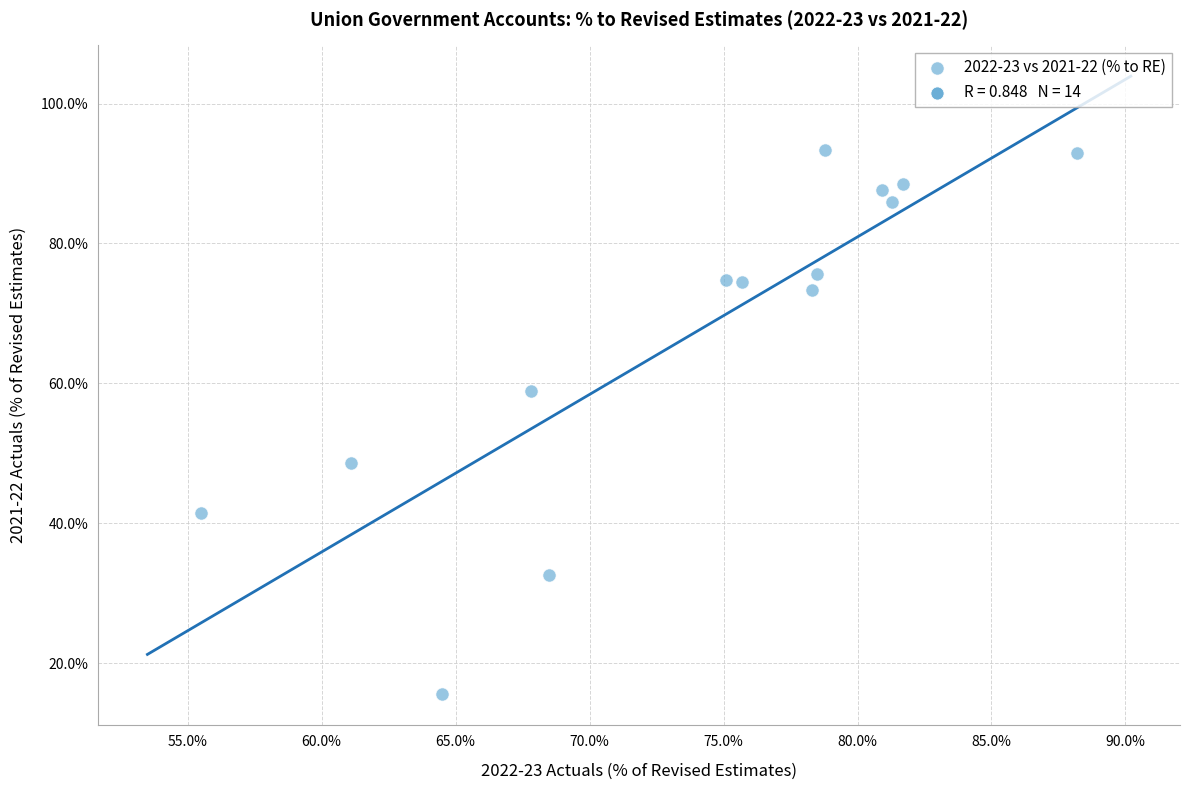

What is the range of Y values (max minus min)?

77.9